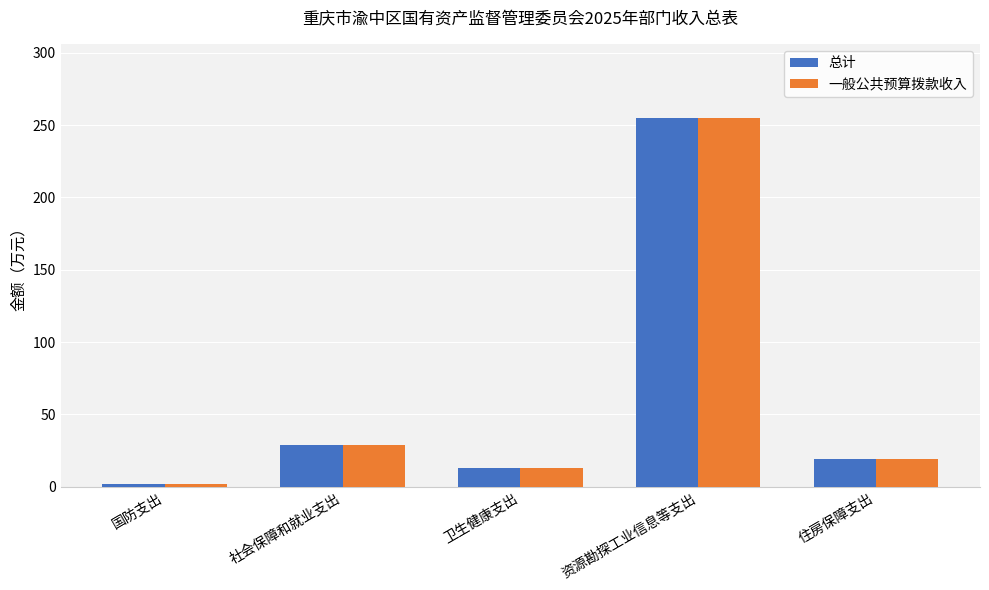

What is the minimum value shown in the chart?

2.0